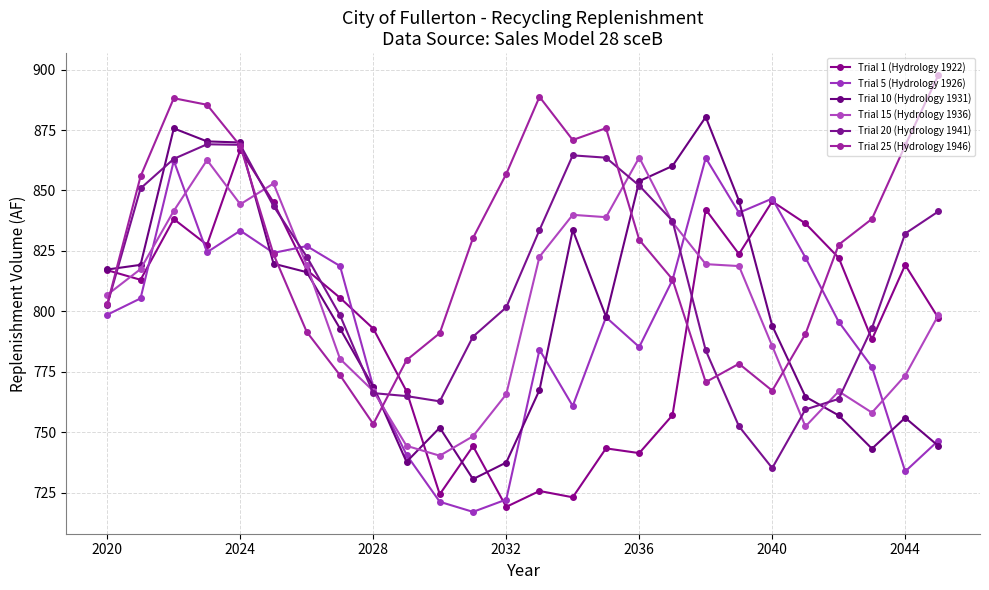

Does the chart have visible grid lines?

Yes